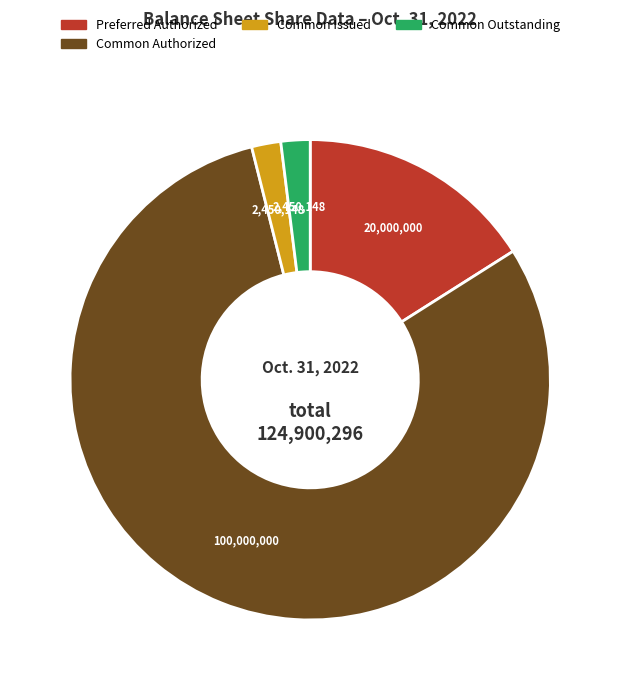

Is there a majority slice in this chart?

Yes